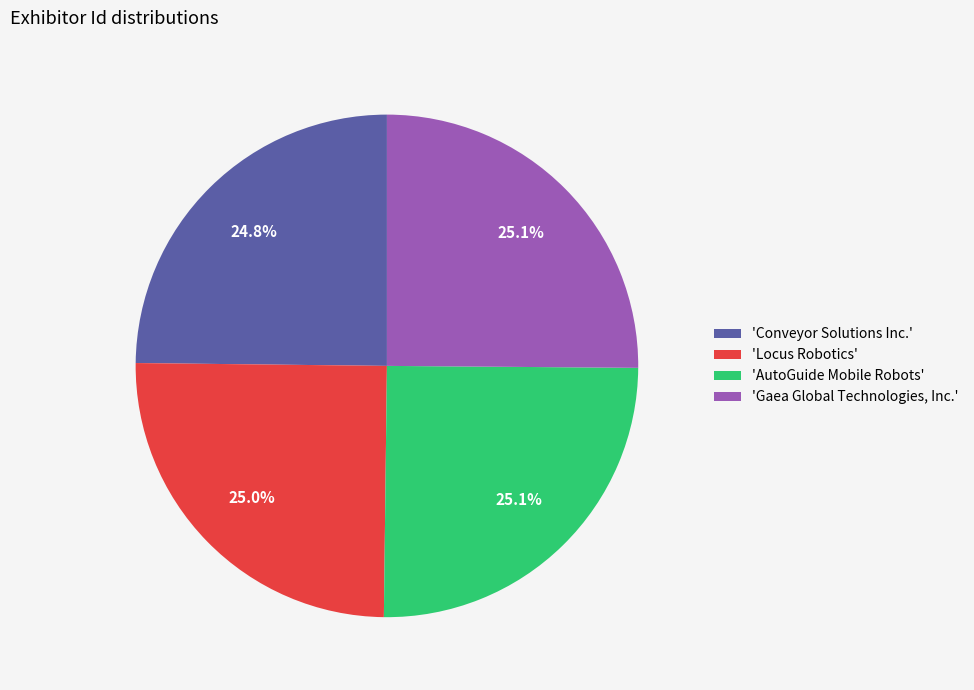

What portion of the pie excludes 'Locus Robotics'?

75.0%